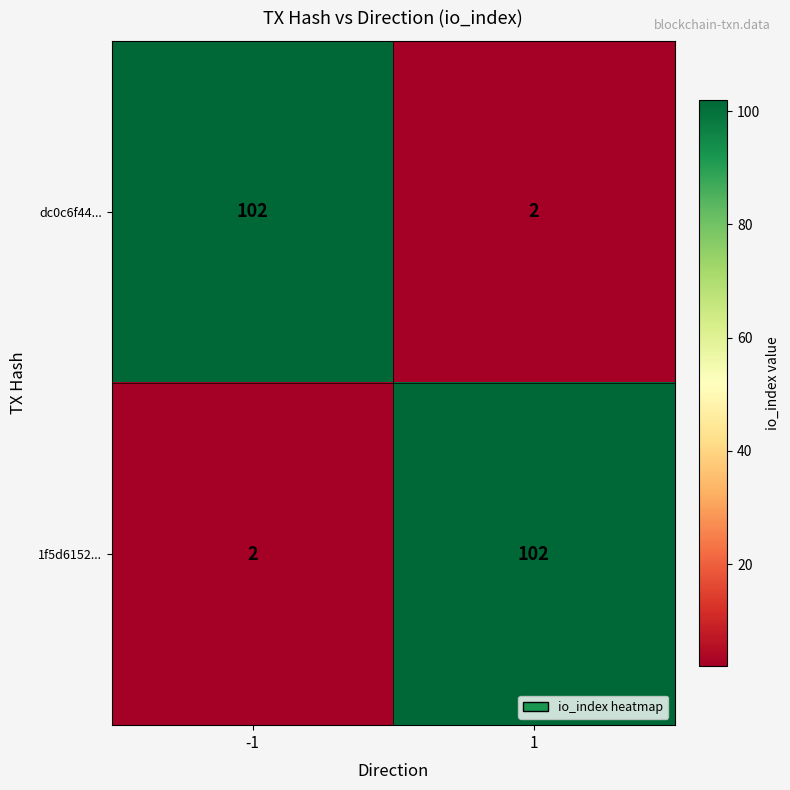

At 1, list the series in order from smallest to largest.

dc0c6f44..., 1f5d6152...